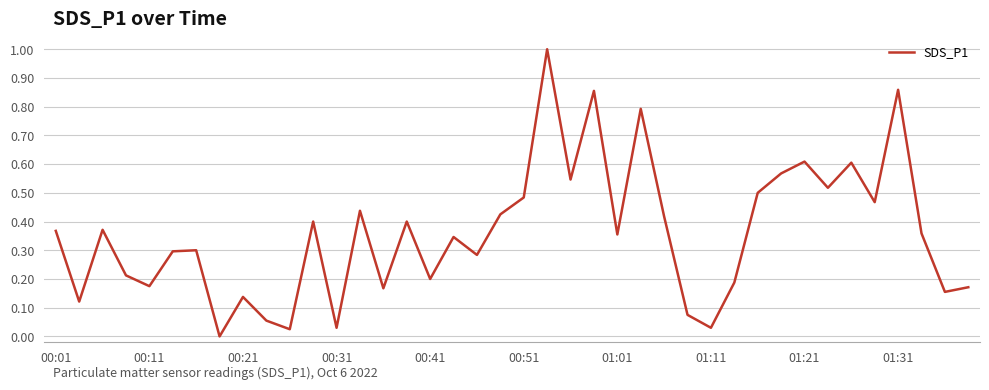

What is the maximum value shown in the chart?

1.0